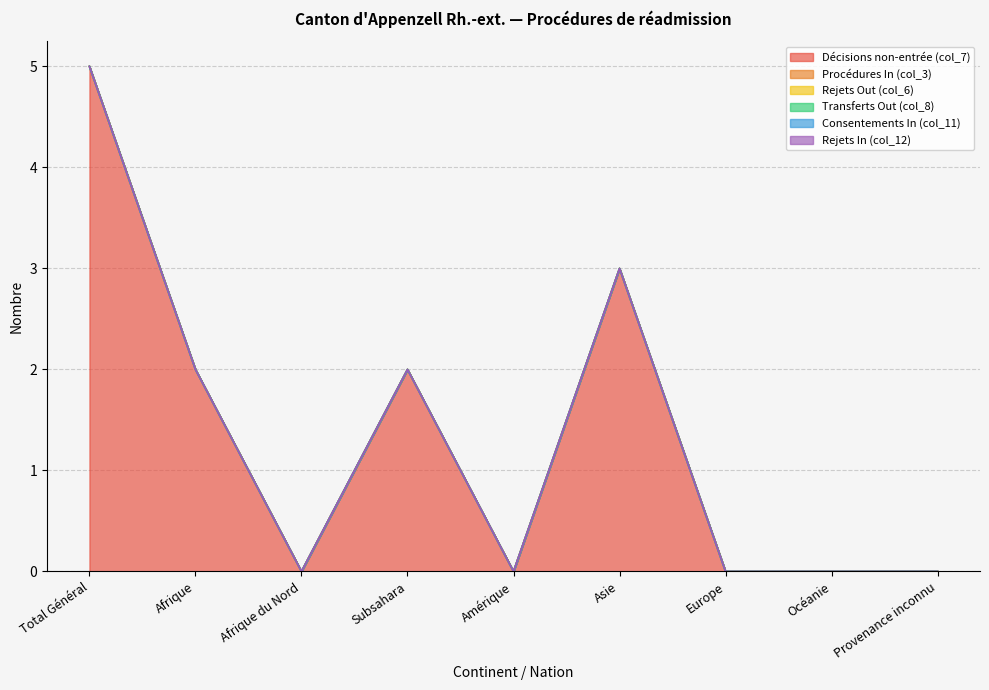

List the labels in order of Rejets In (col_12) value, smallest first.

Total Général, Afrique, Afrique du Nord, Subsahara, Amérique, Asie, Europe, Océanie, Provenance inconnu